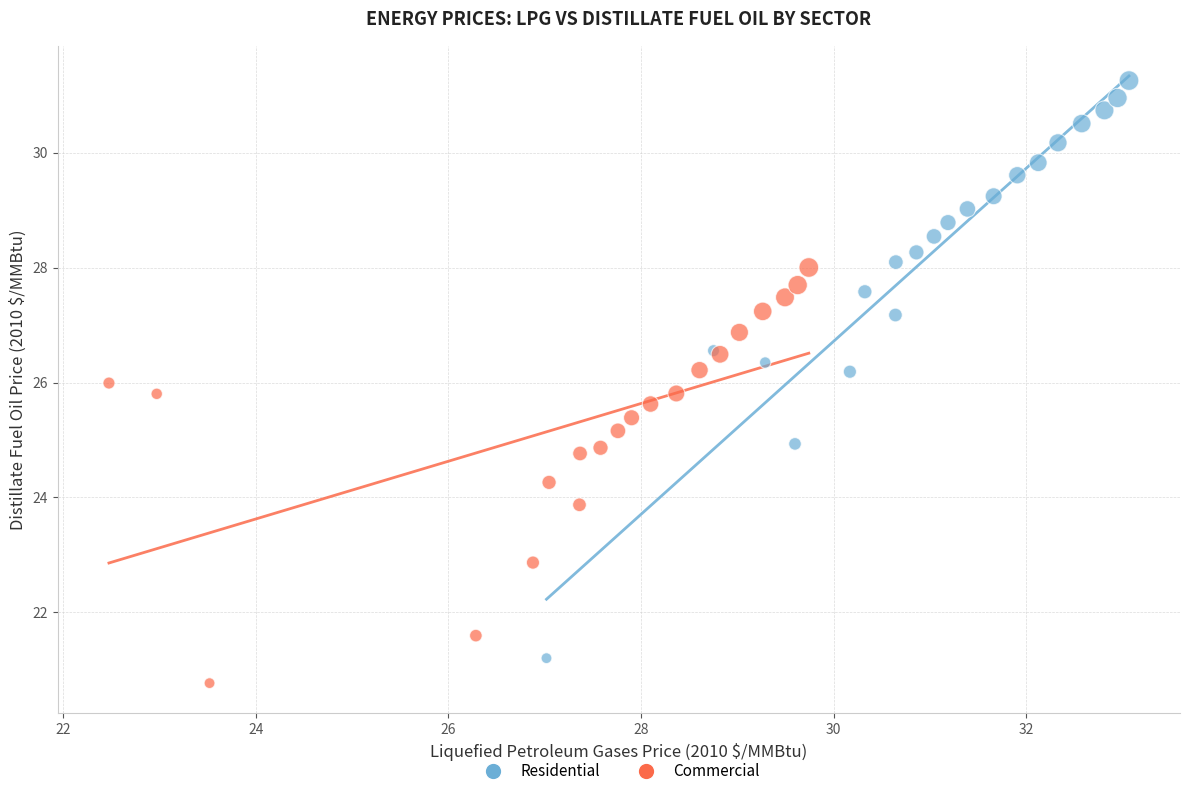

Which series has the largest Y range (max minus min)?

Residential